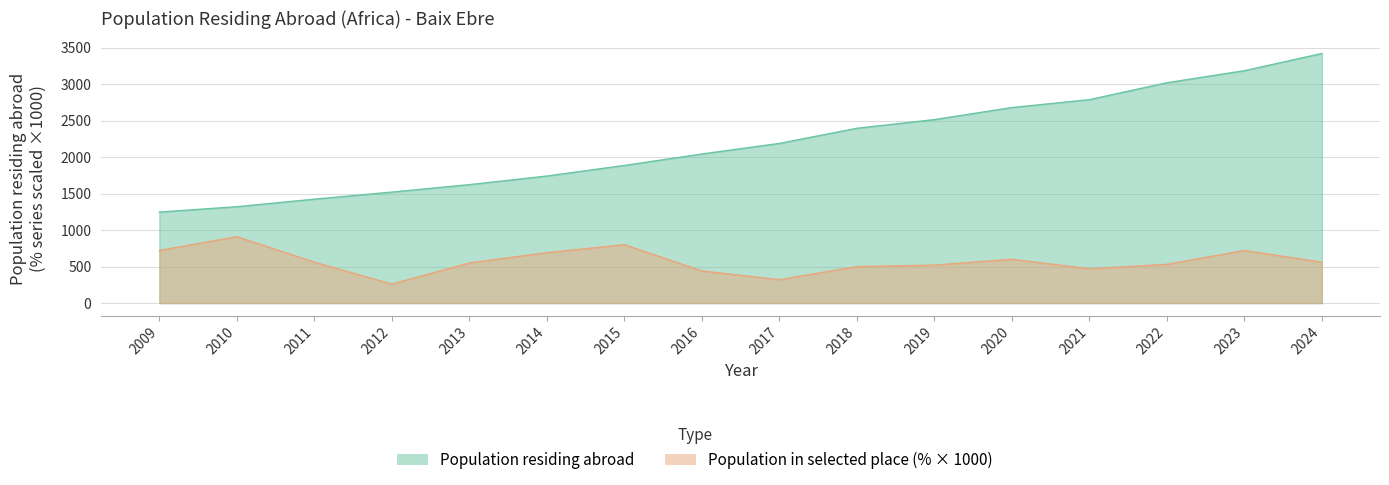

The Population residing abroad series shows 2398 at 2011. True or false?

False